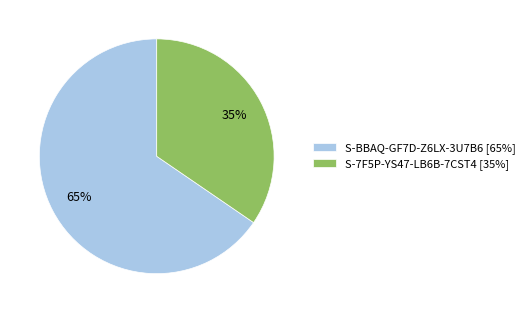

Does any single category account for the majority?

Yes